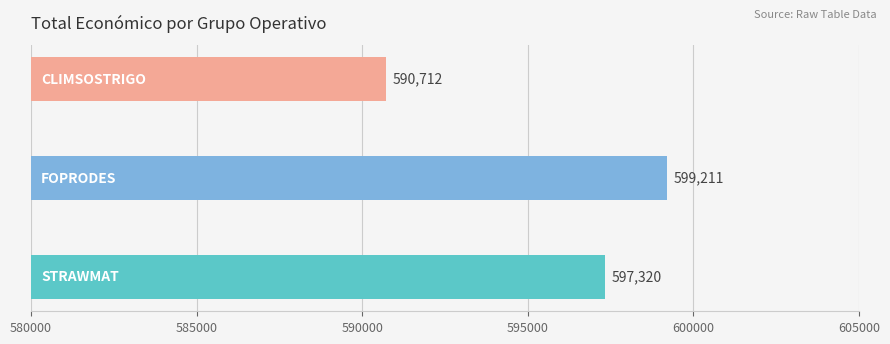

What is the greatest value displayed?

599211